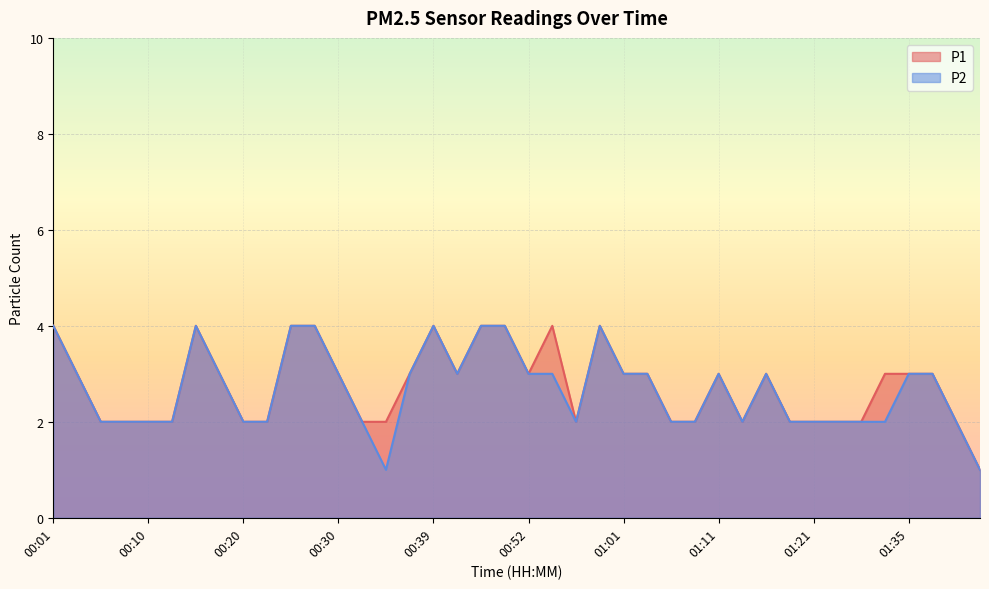

Count the number of data series in this chart.

2